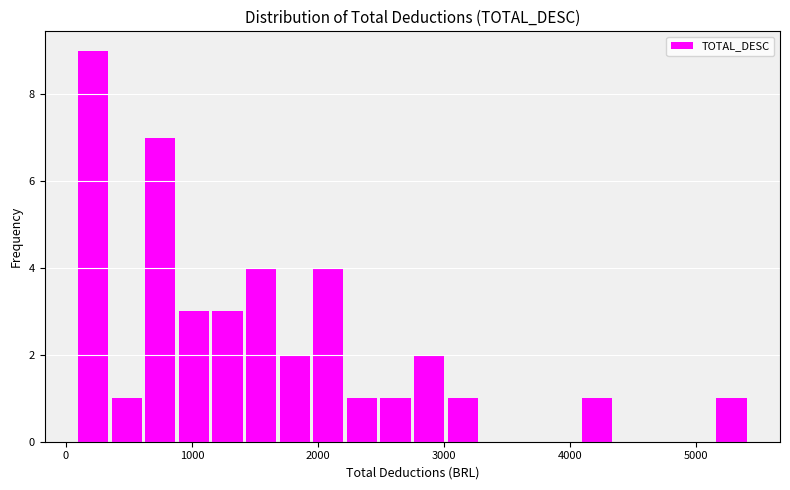

Read against the x-axis, roughly where is the centre of the tallest bar?

200